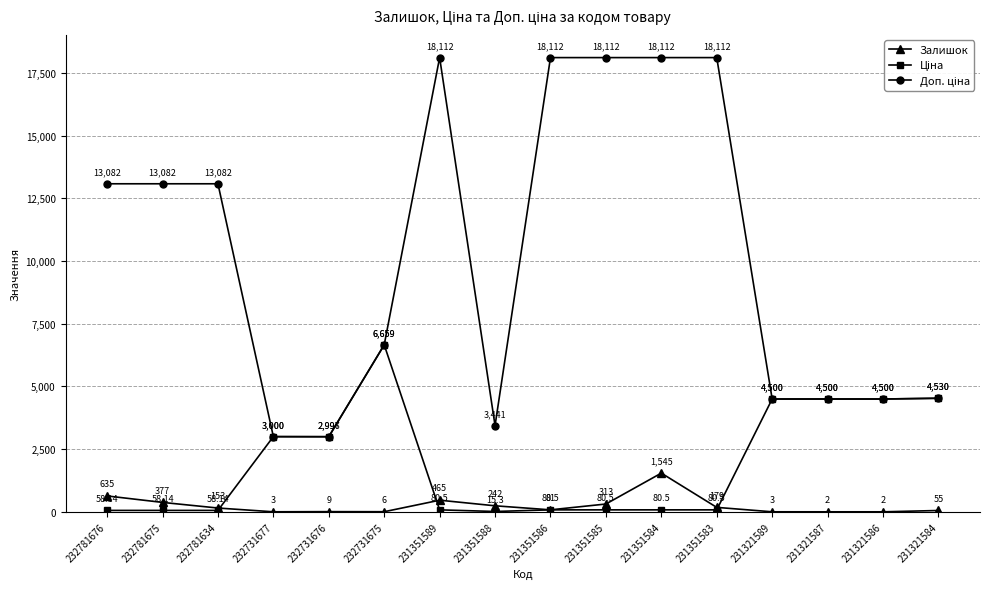

Does the chart display data point markers on the line(s)?

Yes